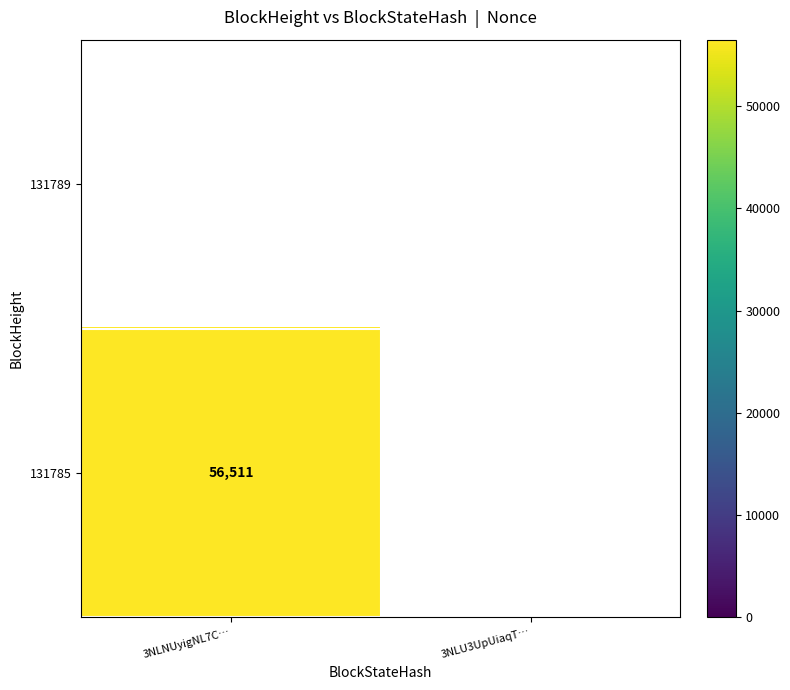

At which category is the sum across all series the highest?

3NLNUyigNL7C…